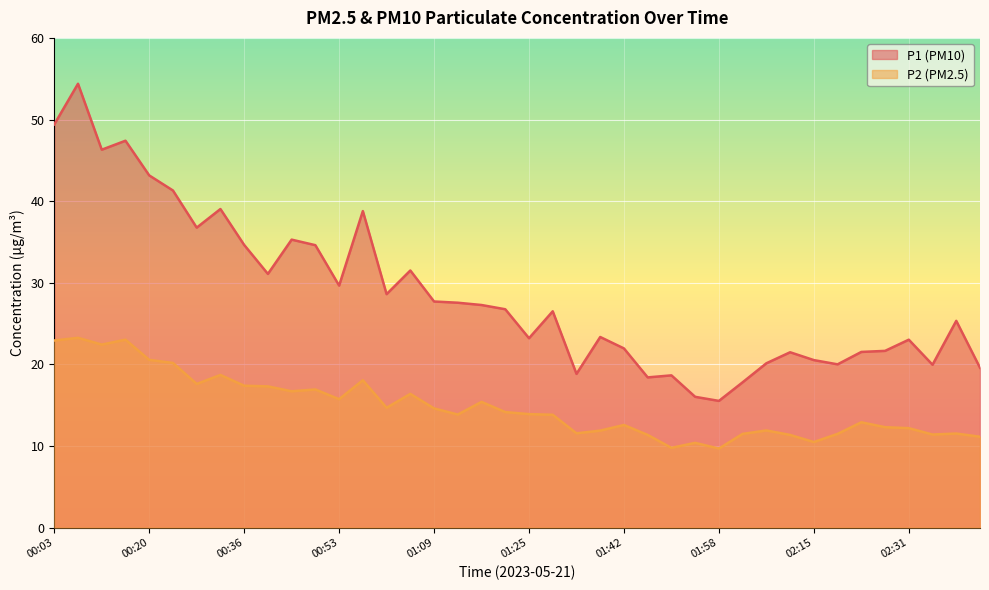

What is the minimum value for P1?

15.5